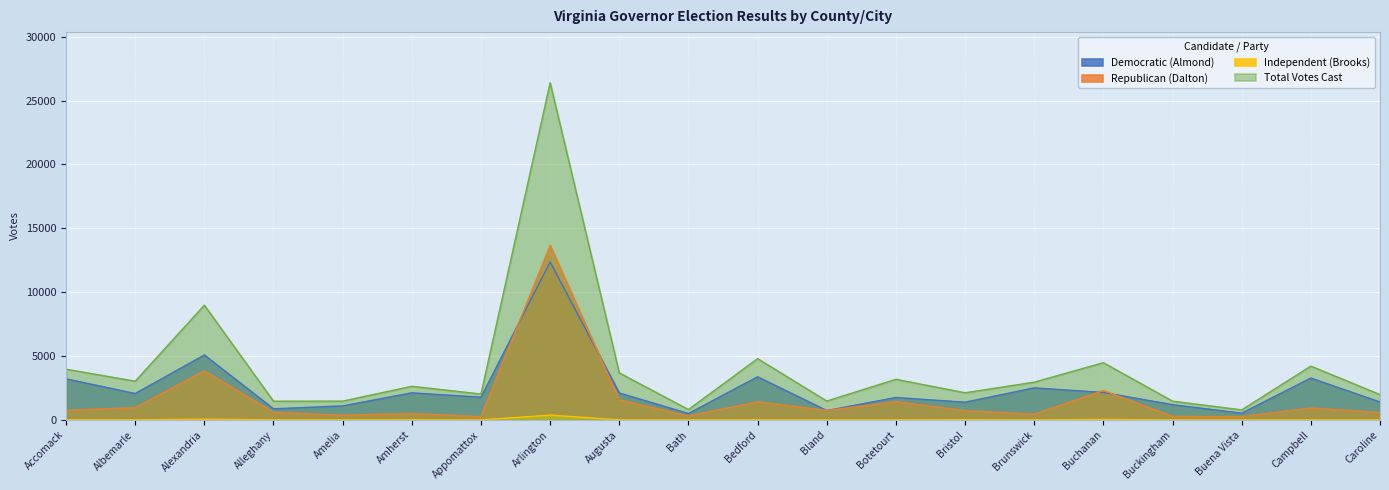

List the series in order of their peak value, lowest first.

Independent (Brooks), Democratic (Almond), Republican (Dalton), Total Votes Cast